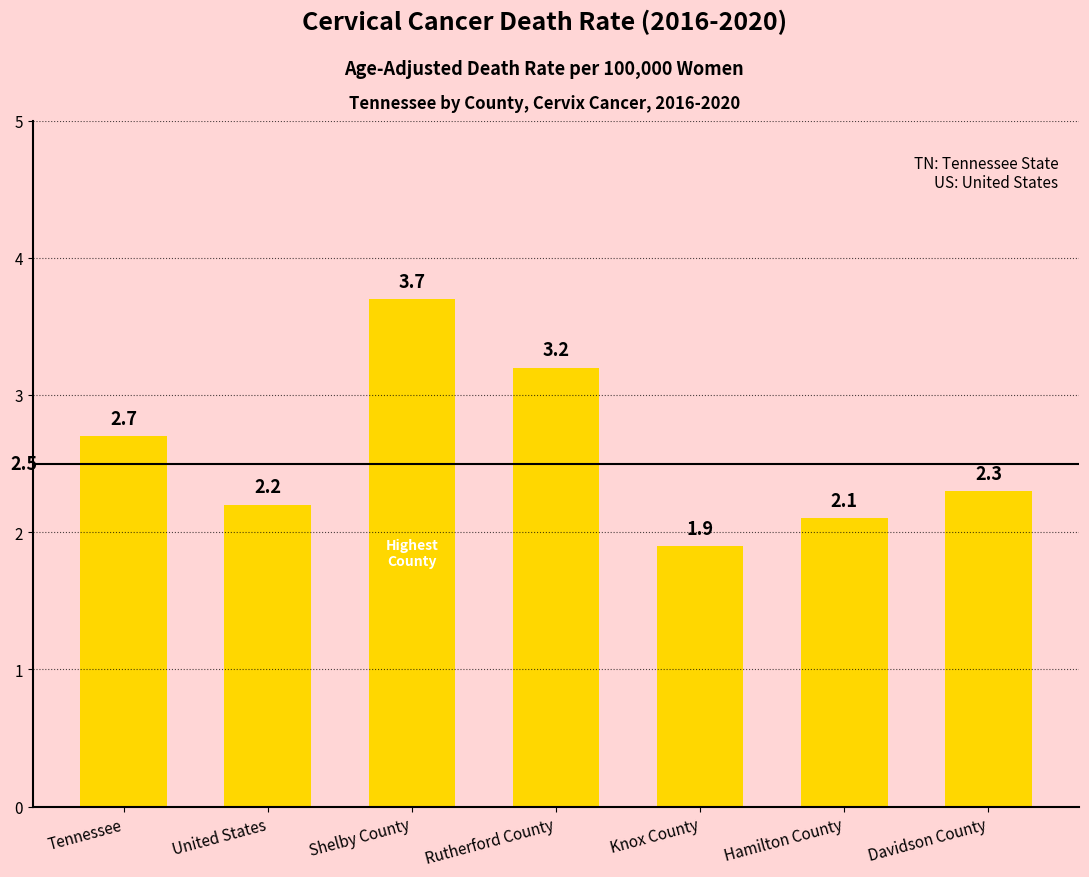

True or false: the data shows 0.8 at Davidson County.

False